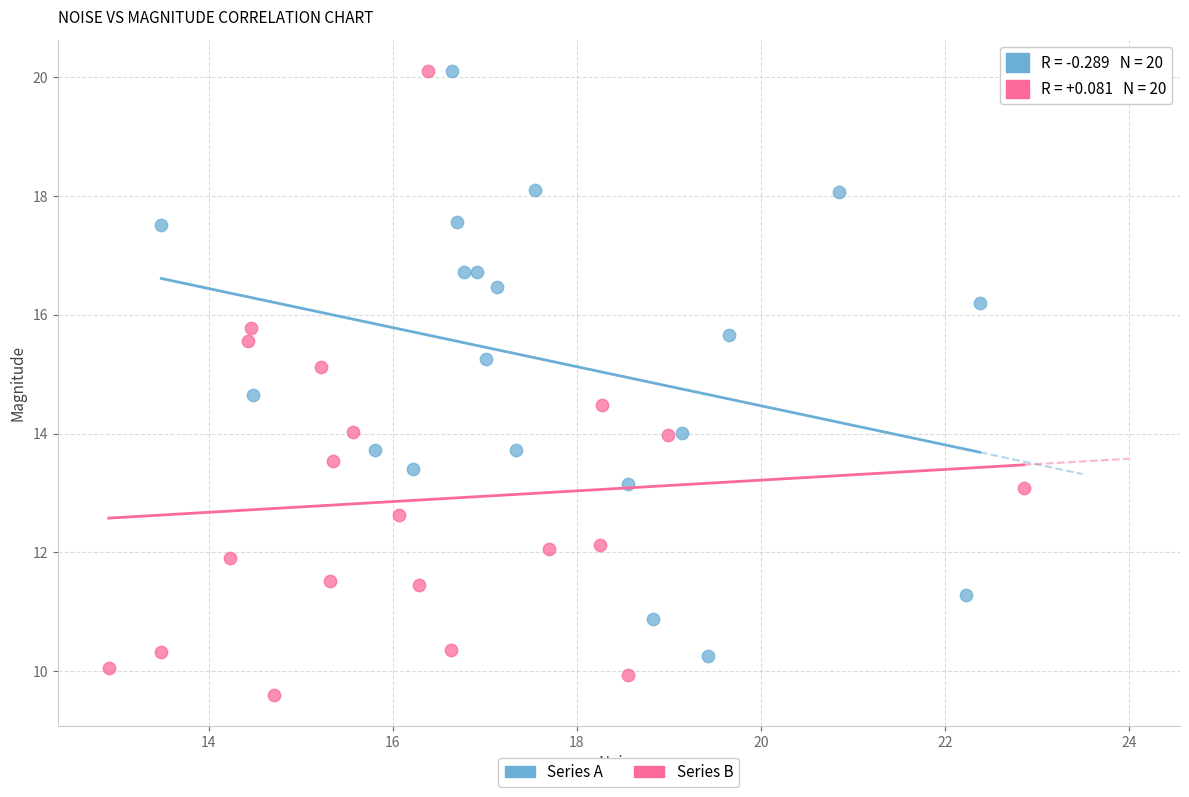

Which series reaches the minimum Y coordinate?

Series B